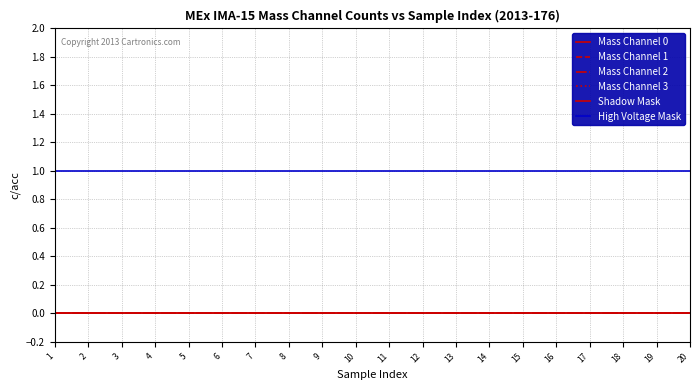

Does the chart display data point markers on the line(s)?

No